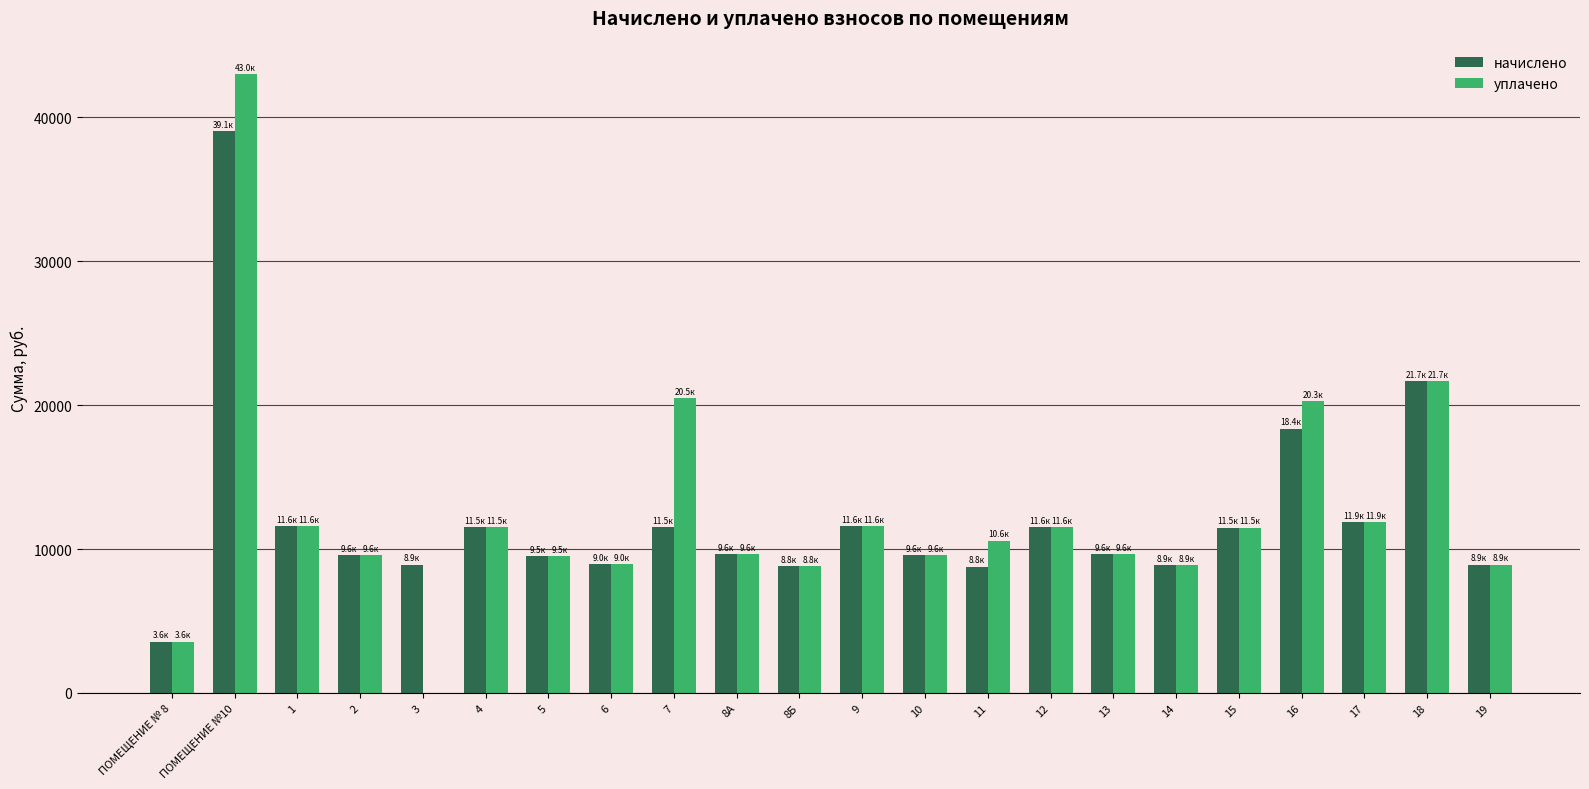

At which category does the chart reach its peak across all series?

ПОМЕЩЕНИЕ №10